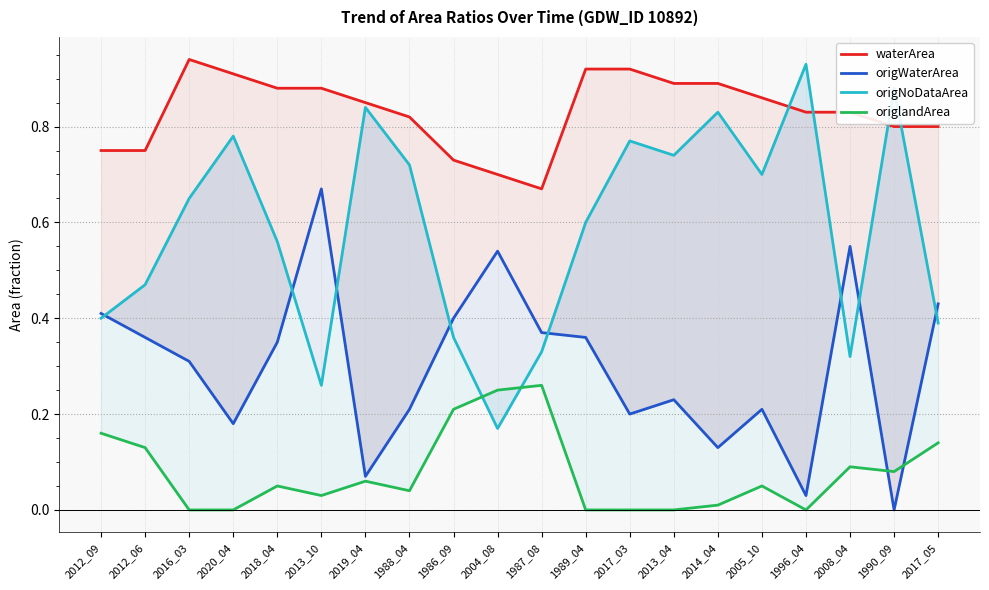

At which category does origWaterArea reach its first local valley?

2020_04